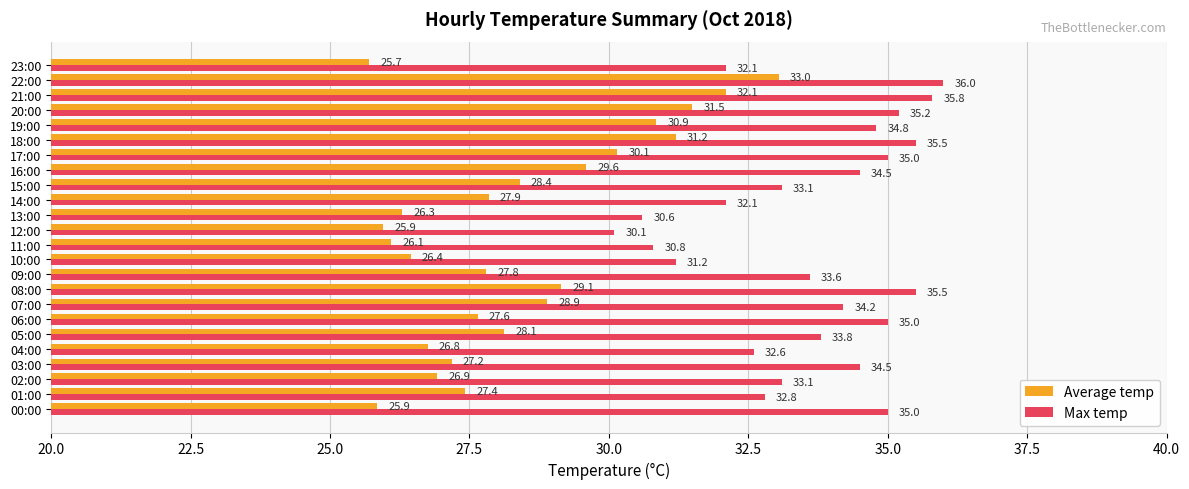

Which series has the largest range (max minus min)?

Average temp